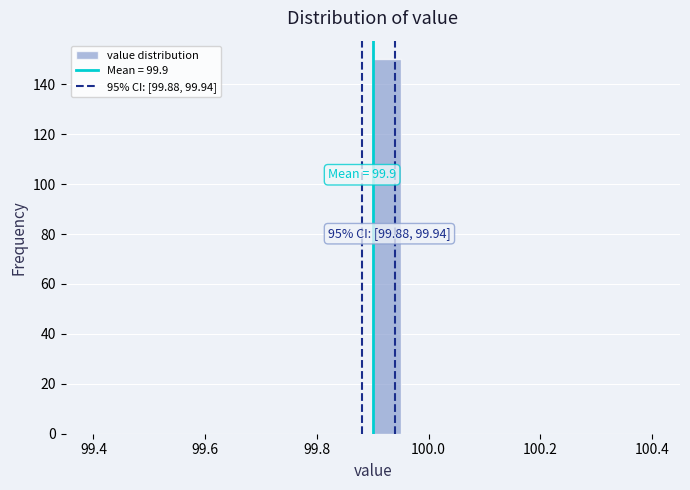

Read against the x-axis, roughly where is the centre of the tallest bar?

99.92